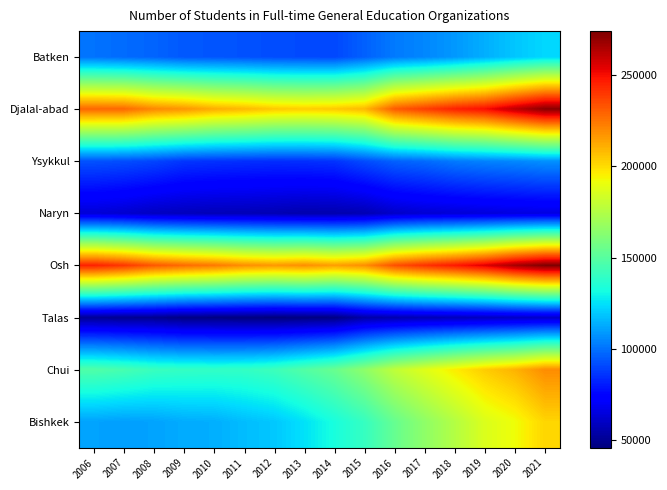

Which series has the largest total across all categories?

Osh